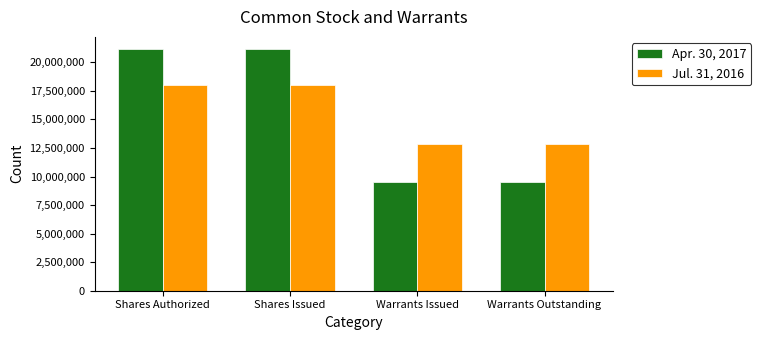

How many data points does each series have?

4